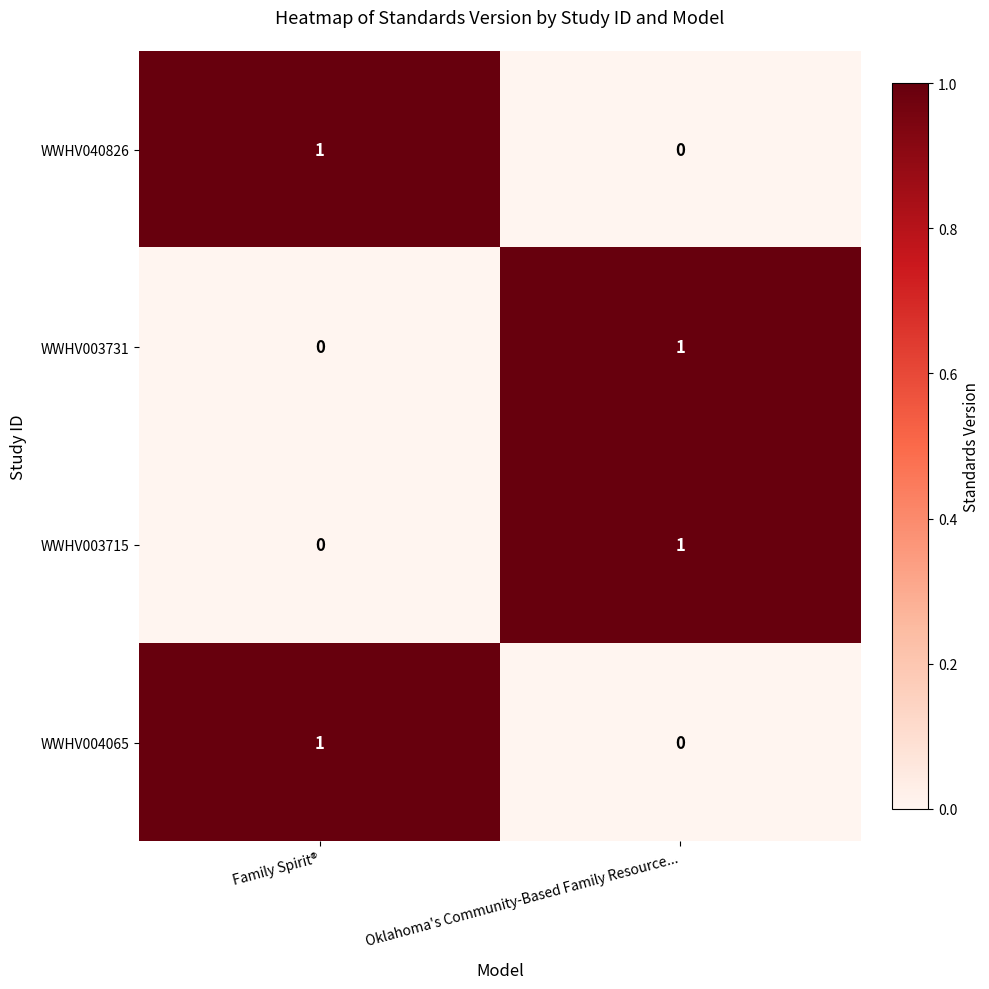

Rank the categories by WWHV003715 value from lowest to highest.

Family Spirit®, Oklahoma's Community-Based Family Resource...